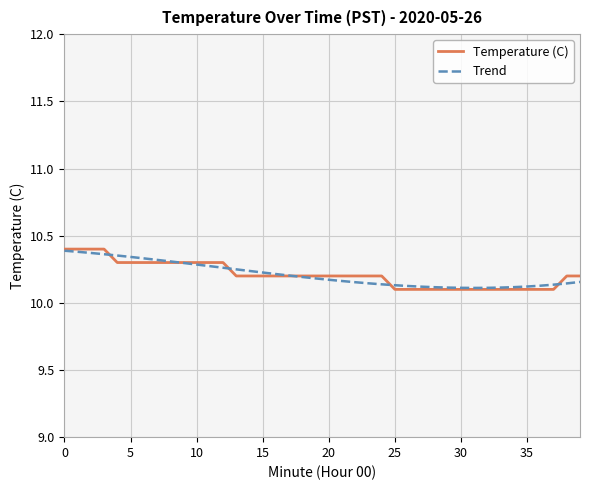

What is the lowest value of the Temperature (C) series?

10.1